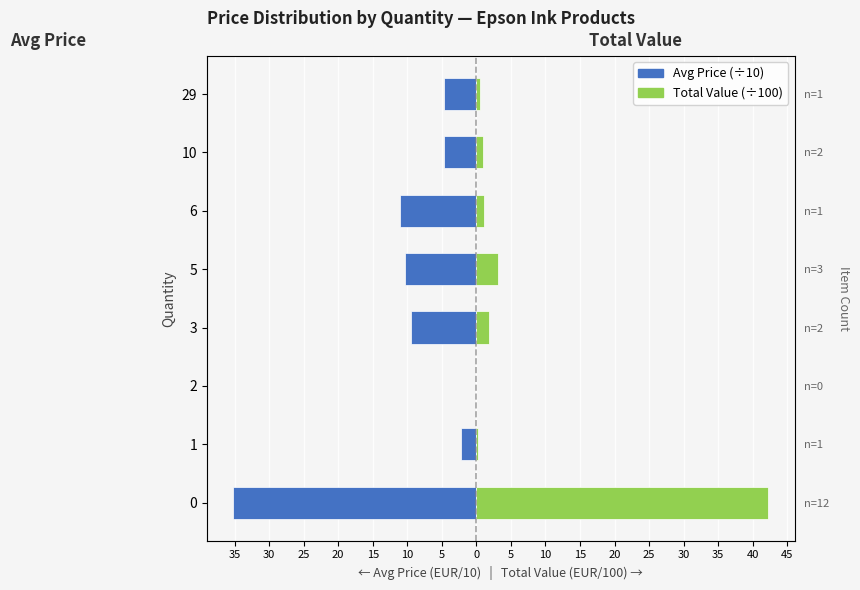

Which series has the widest spread of values?

Total Value (scaled /100)